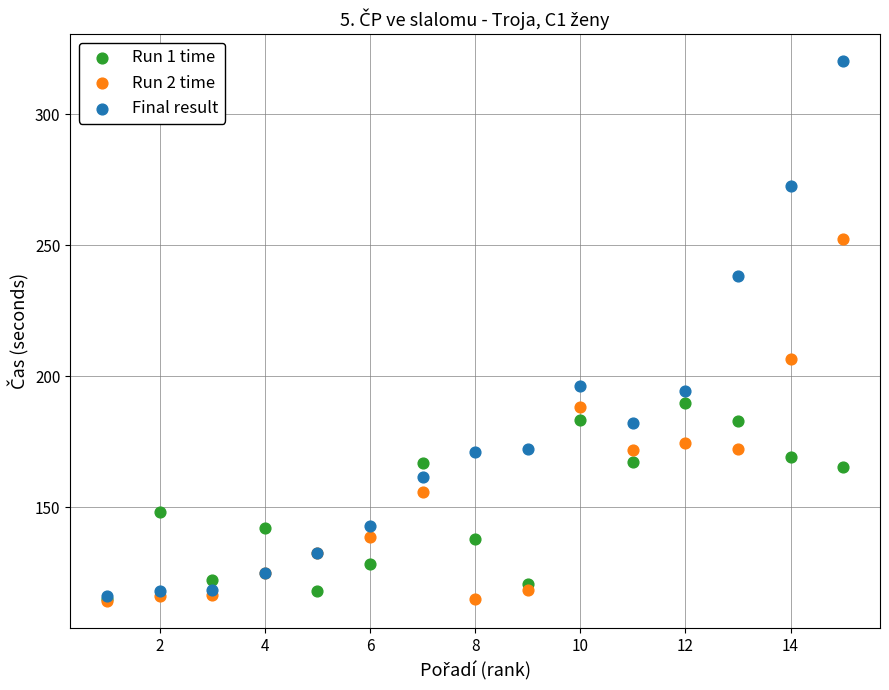

In the Final result series, what Y value is closest to 218?

238.1